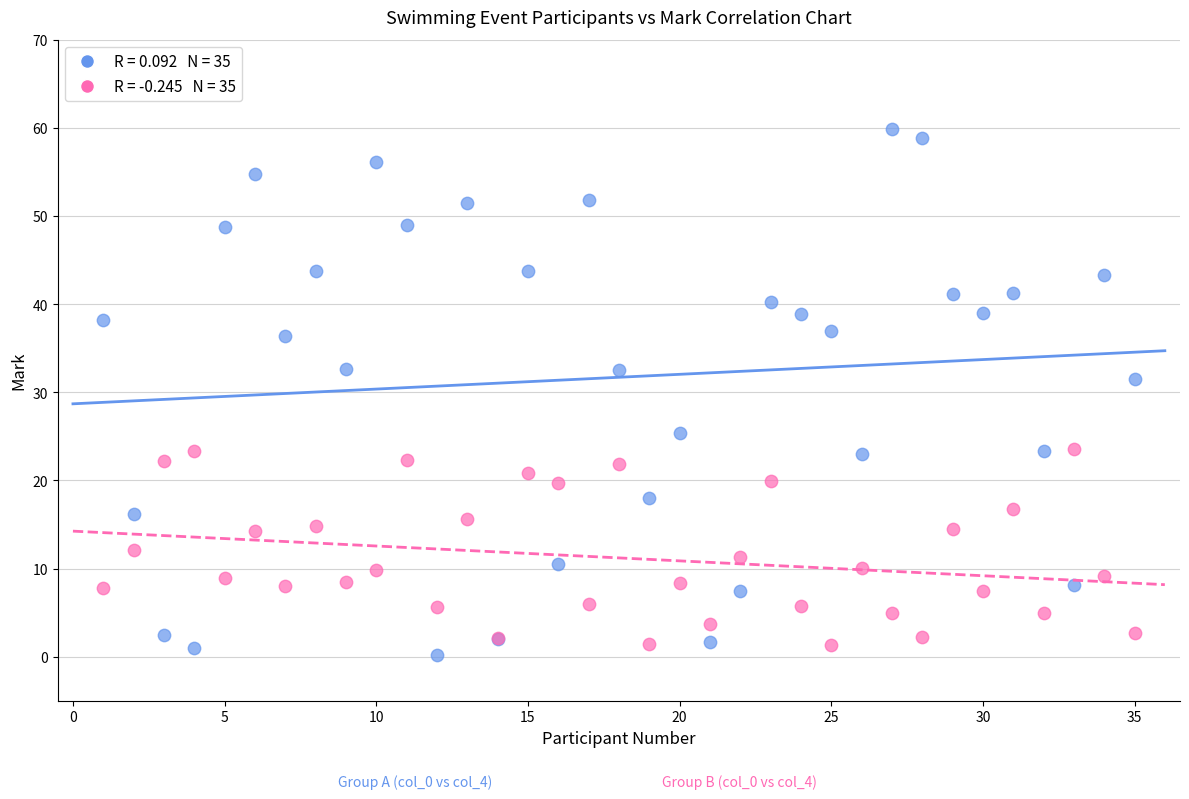

Across all series, what Y value is closest to 29?

31.5